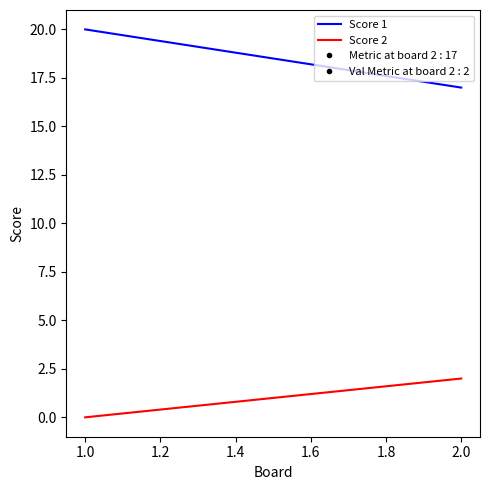

Does the chart have visible grid lines?

No